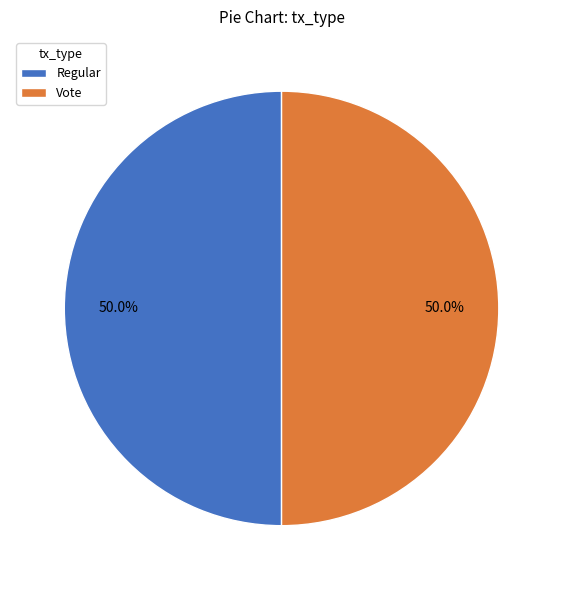

What is the ratio of the value at Vote to the value at Regular?

1.0